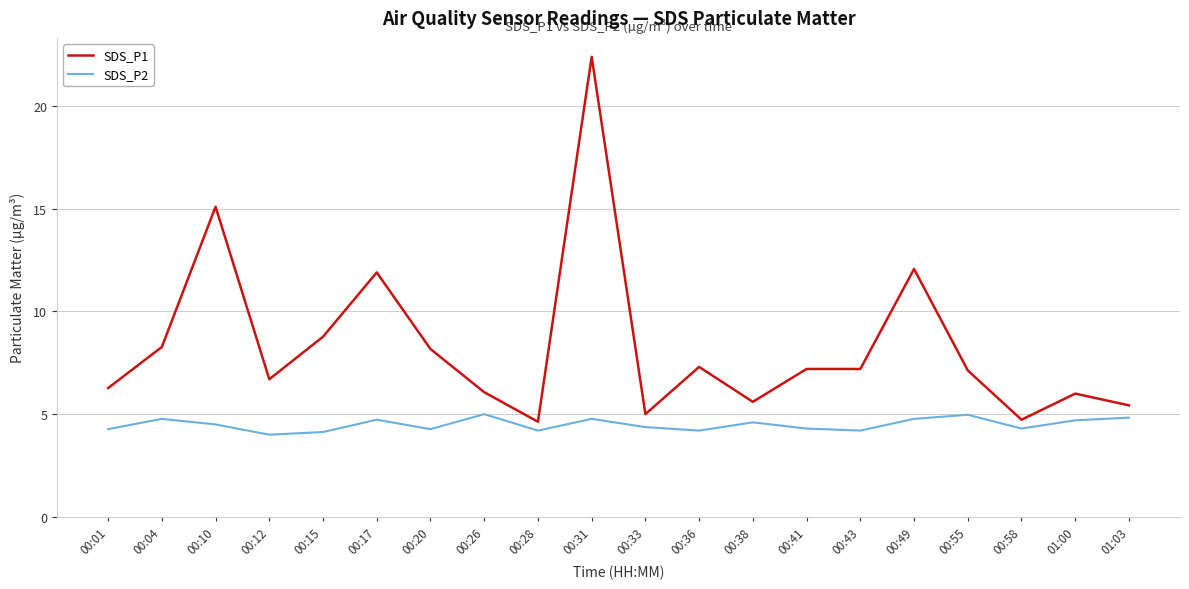

True or false: SDS_P2 has a value of 4.8 at 01:03.

True